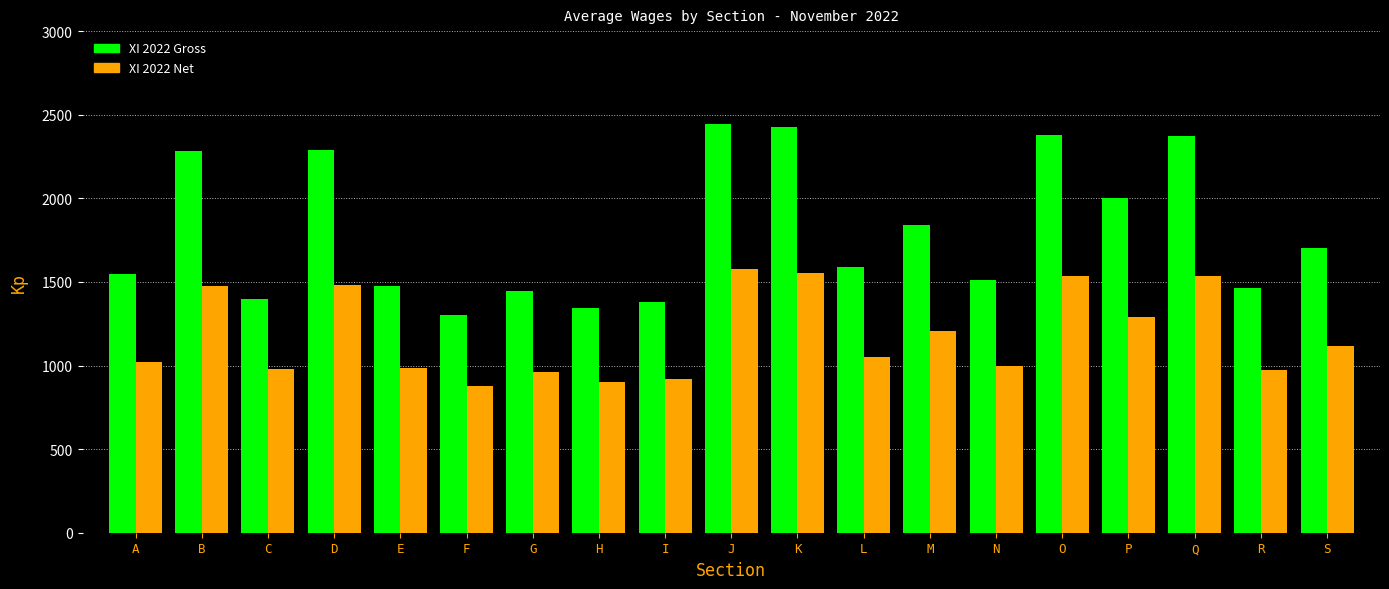

What is the smallest value displayed?

875